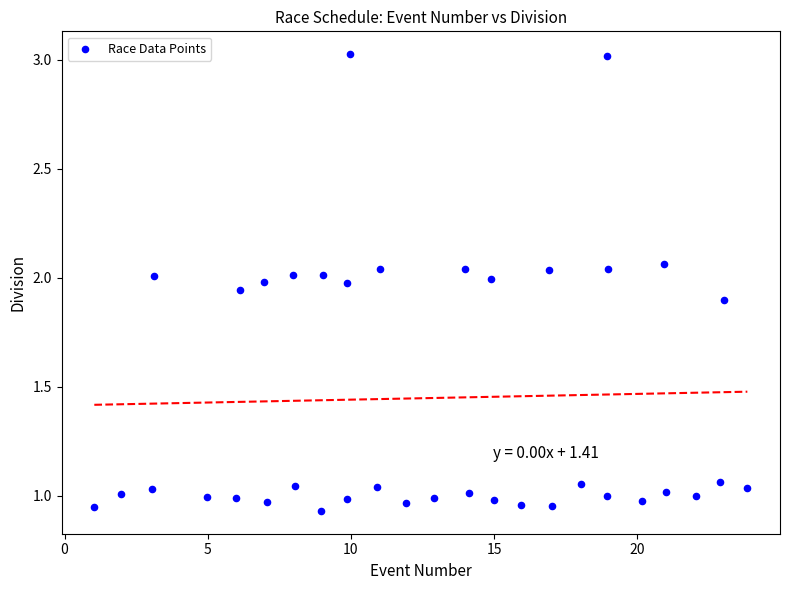

What is the range of X values (max minus min)?

22.8